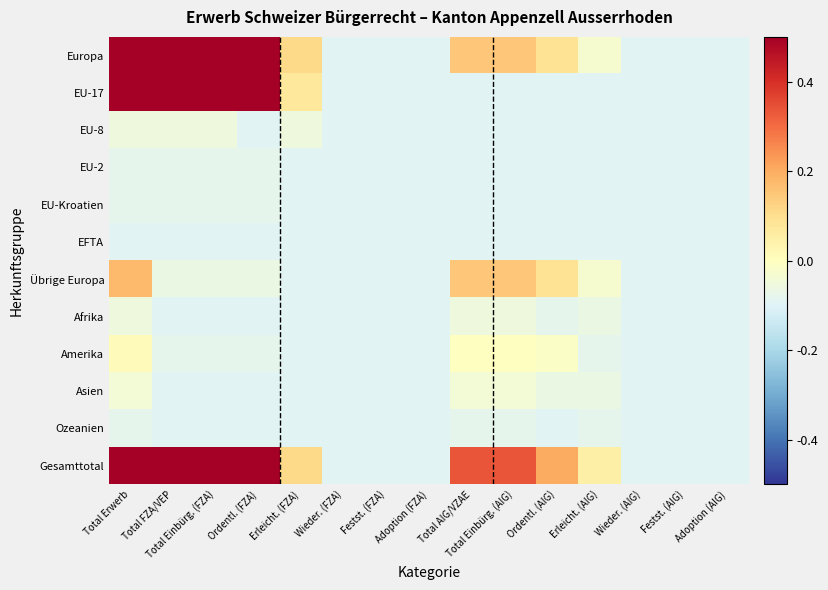

What is the maximum value shown in the chart?

0.5